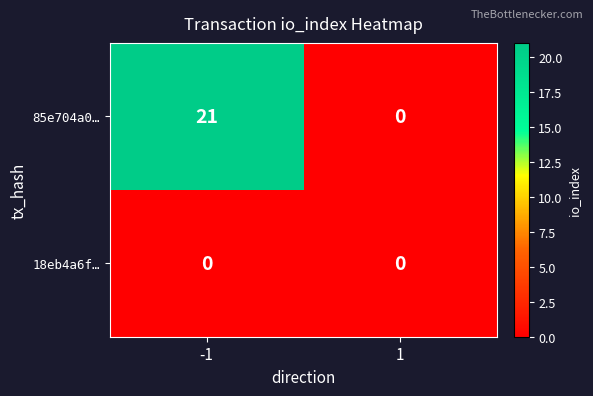

Which series has the largest total across all categories?

85e704a0…